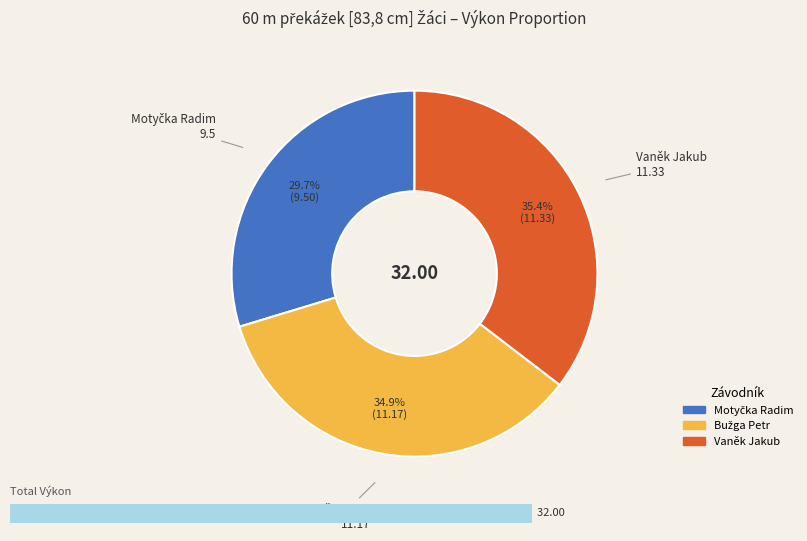

To the nearest percent, what is the average slice percentage?

33%